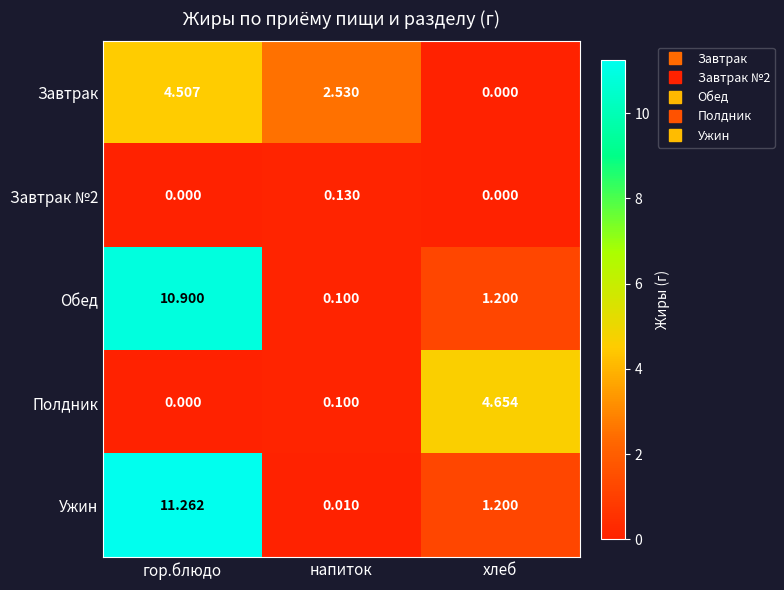

List the series in order of their peak value, lowest first.

Завтрак №2, Завтрак, Полдник, Обед, Ужин